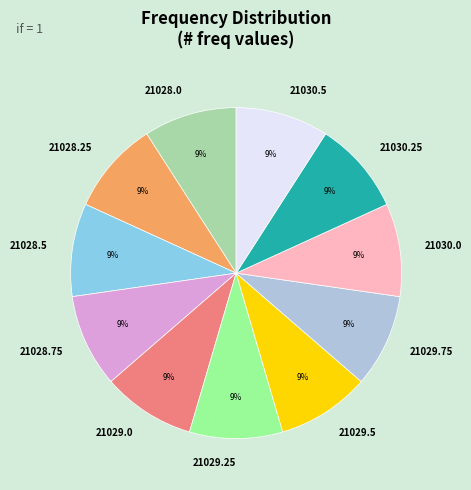

Combined, do 21029.0 and 21028.0 account for over 50%?

No